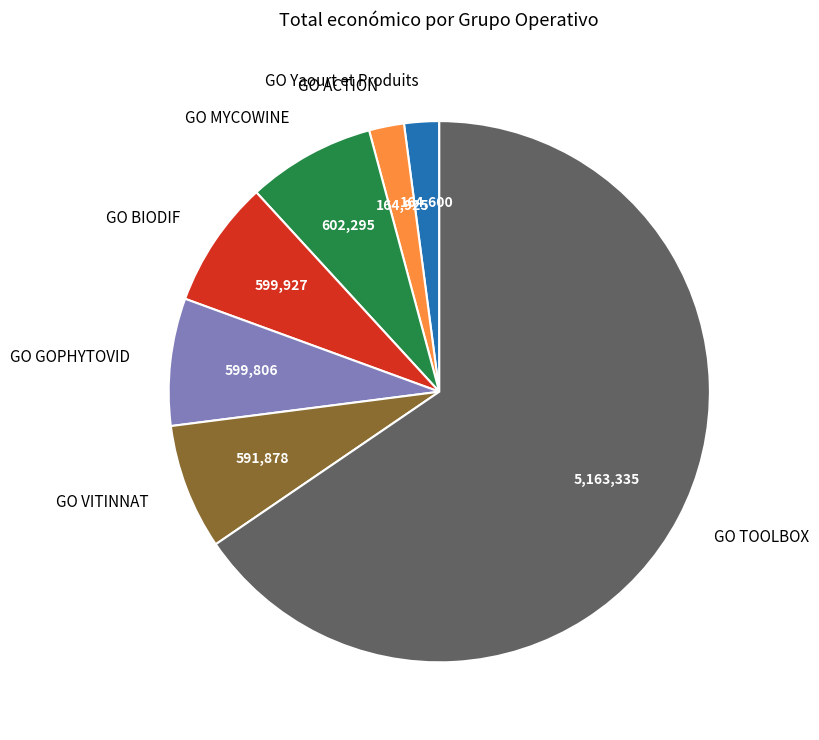

Is it true that GO VITINNAT is 8% of the pie?

True